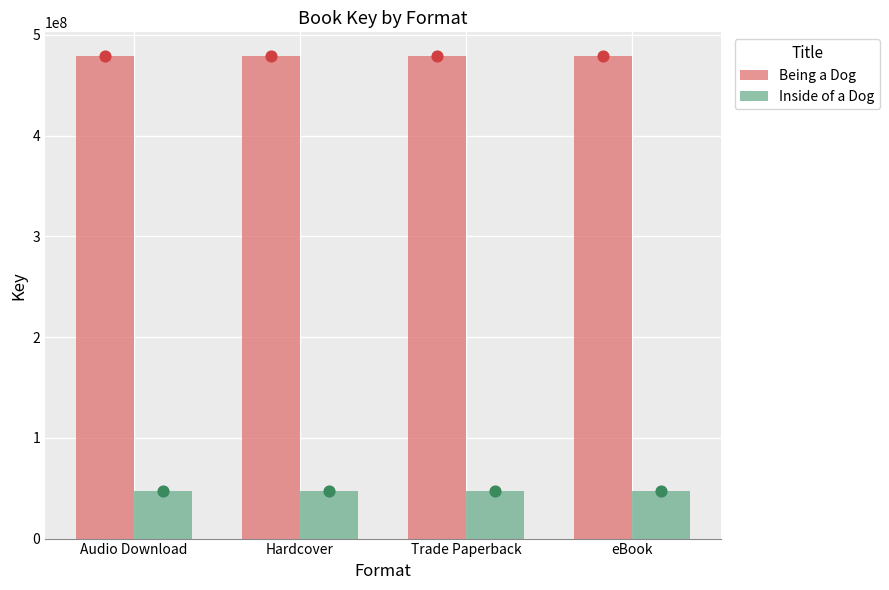

Which series reaches the maximum Y coordinate?

Being a Dog